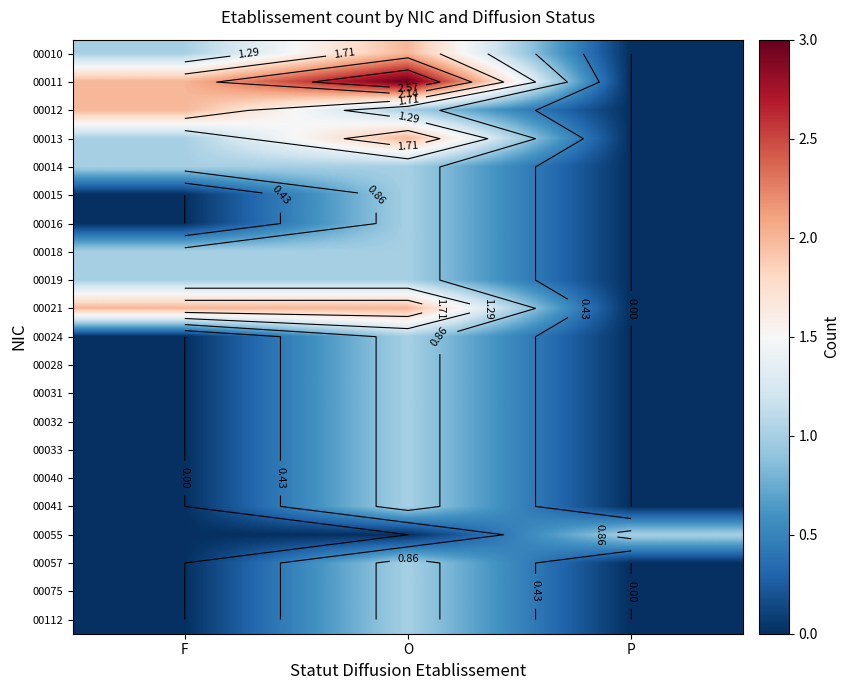

How many data points in 00055 are above 0?

1